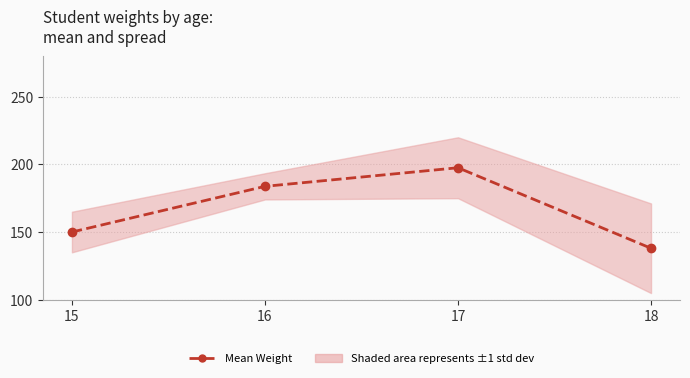

How many points are higher than both their immediate neighbors (excluding endpoints)?

1